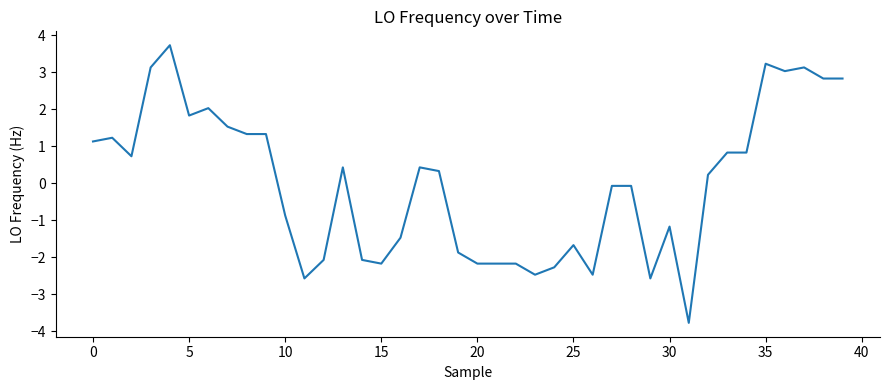

What is the difference between the maximum and minimum values?

7.5